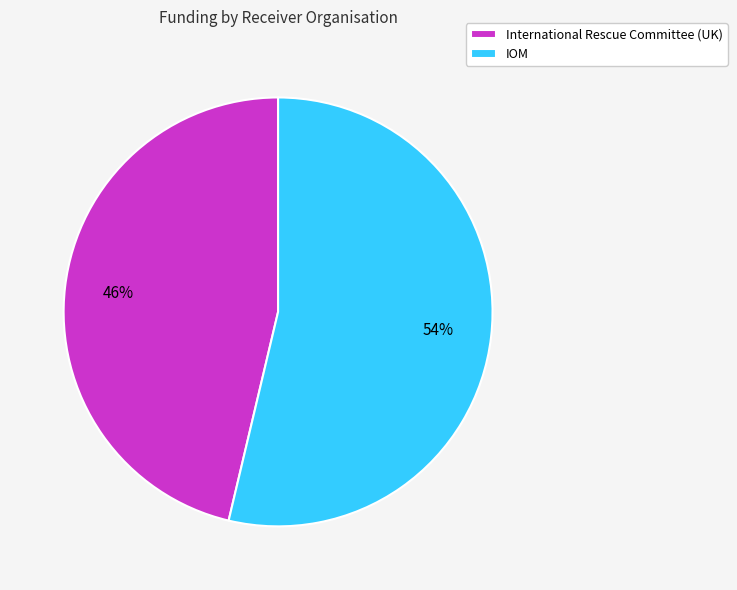

Which has a higher value, International Rescue Committee (UK) or IOM?

IOM